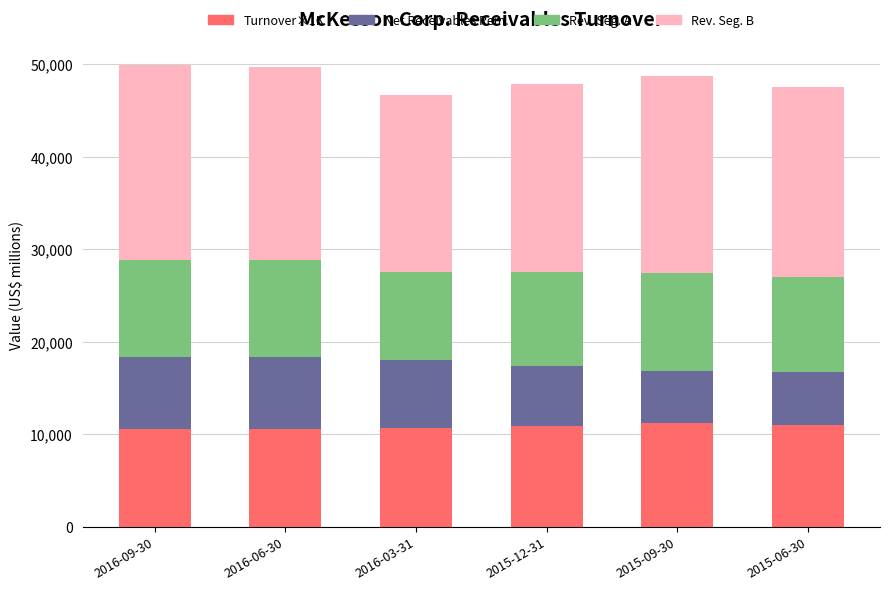

What is the highest value of the Turnover×1K series?

11170.0